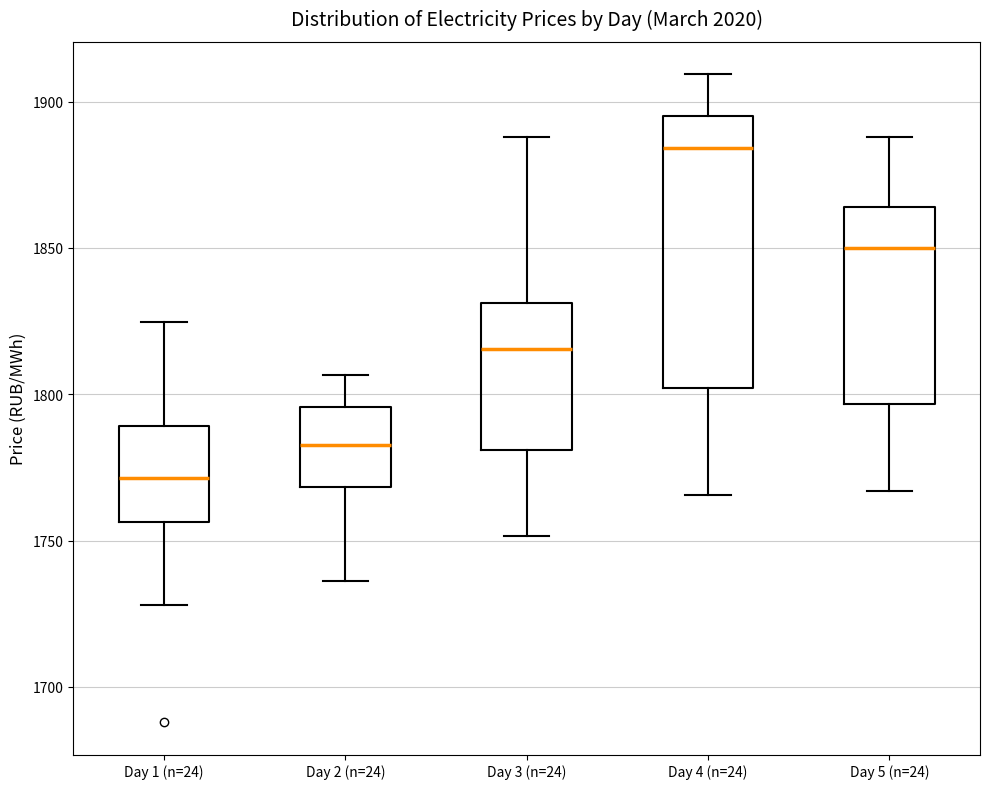

Which box has the lowest median line?

Day 1 (n=24)